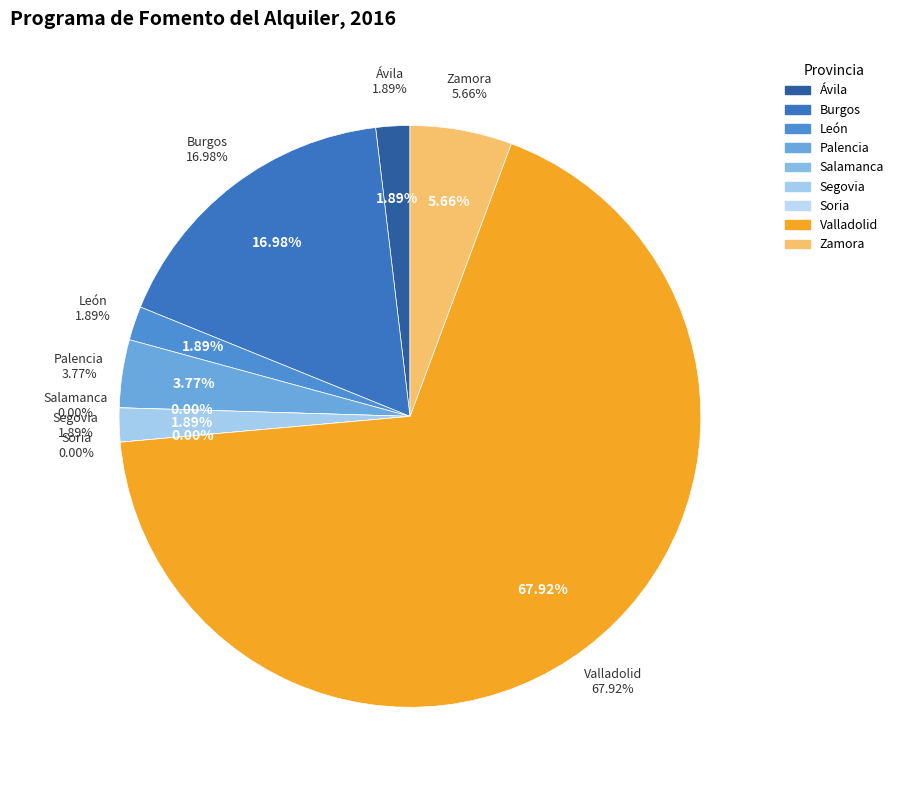

Combined, do Segovia and Zamora account for over 50%?

No